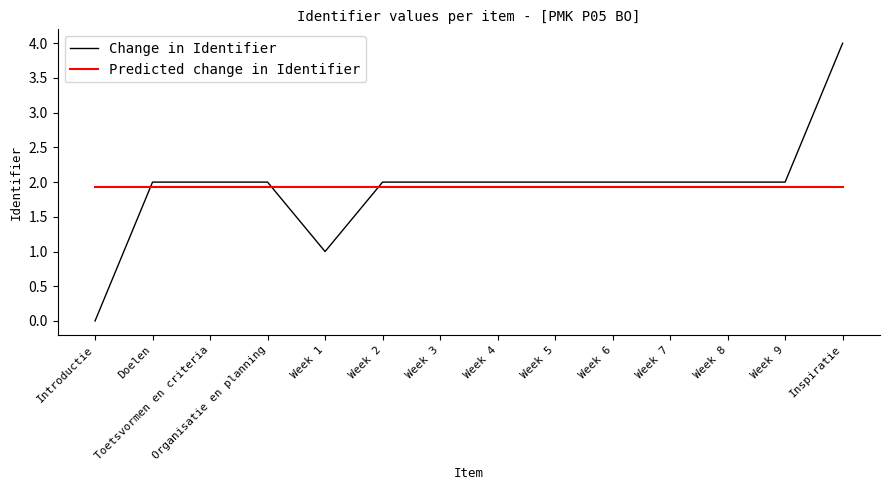

What is the sum of all Predicted change in Identifier values?

27.0